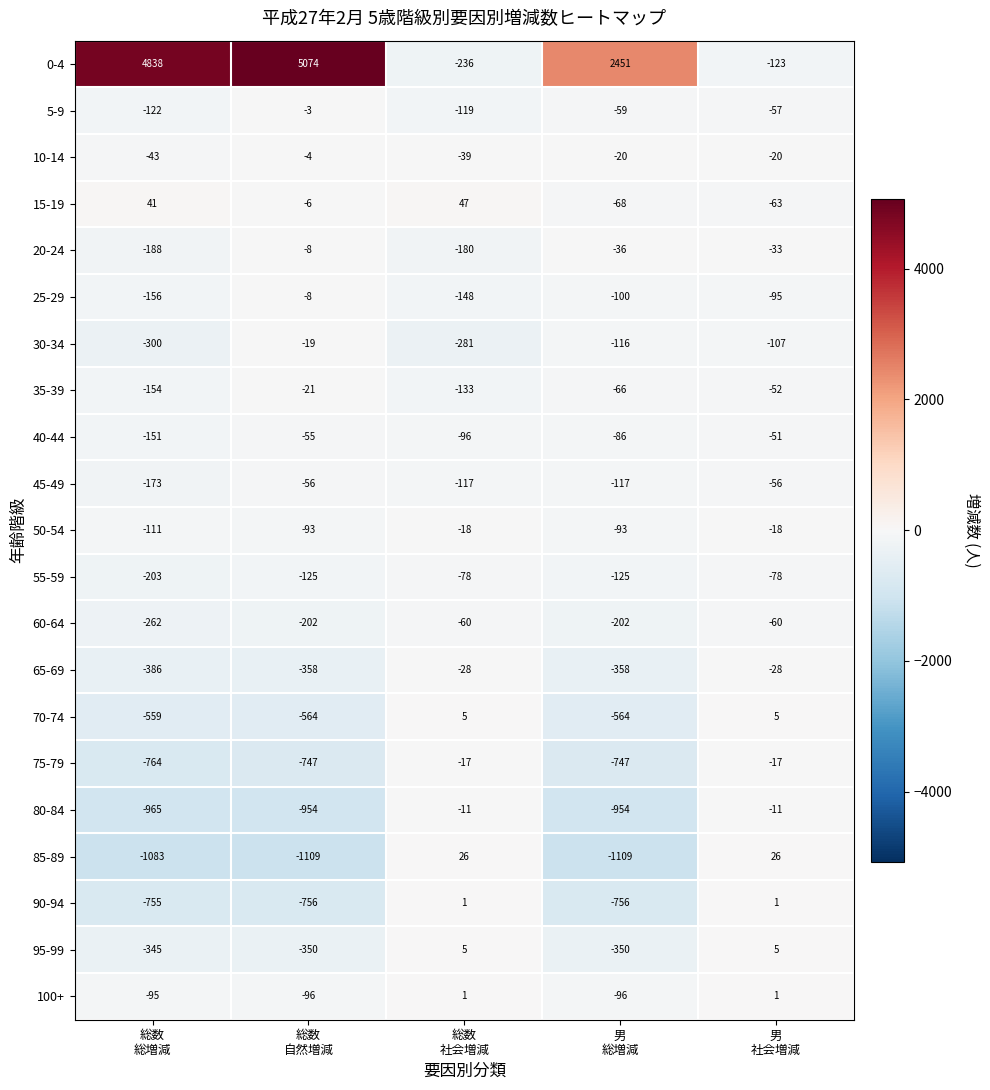

What is the average value of the 0-4 series?

2401